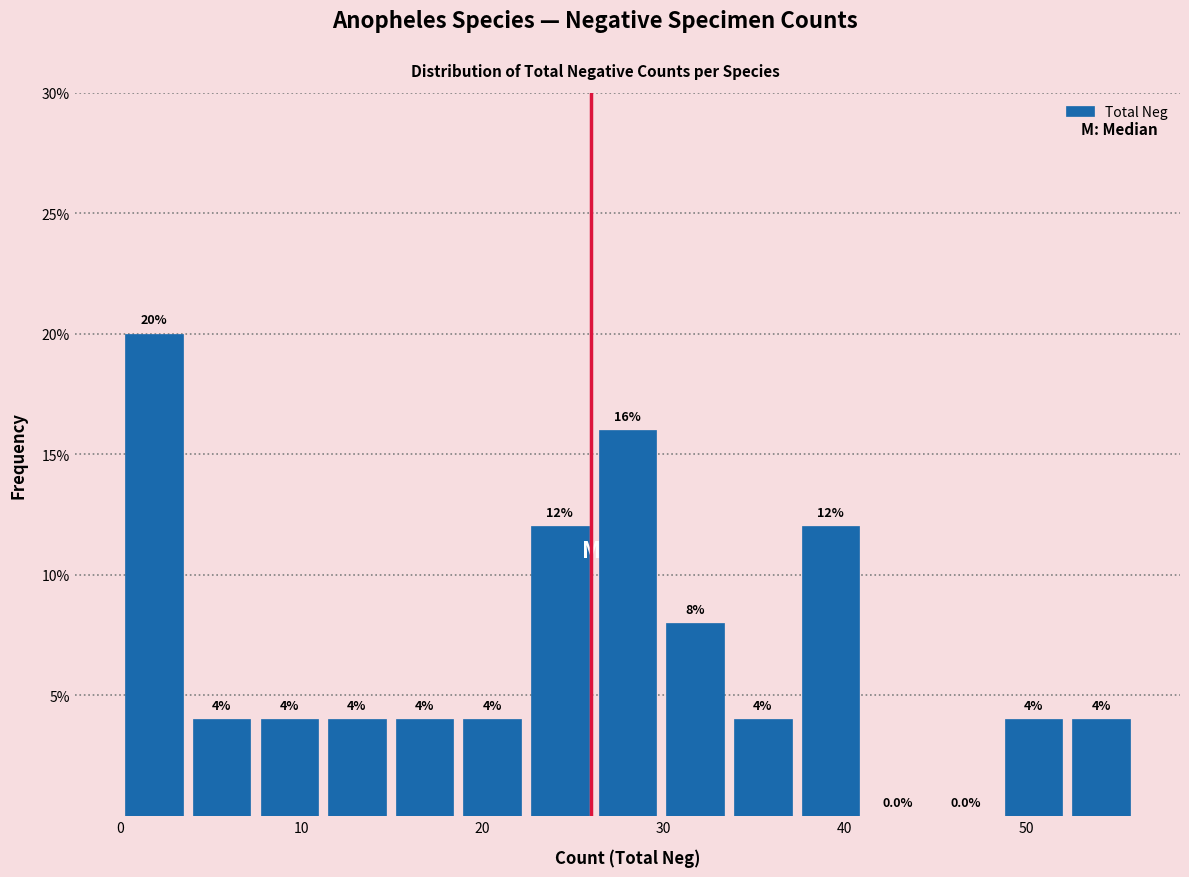

Read against the x-axis, roughly where is the centre of the tallest bar?

2